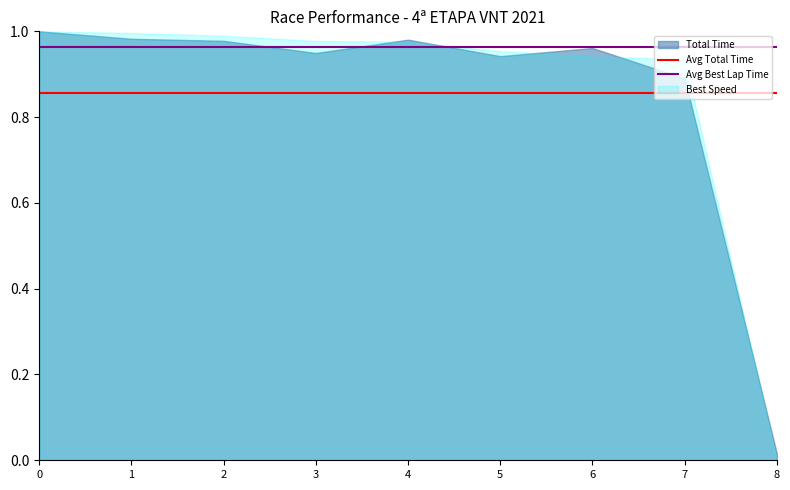

The Avg Best Lap Time series shows 0.5 at 3. True or false?

False